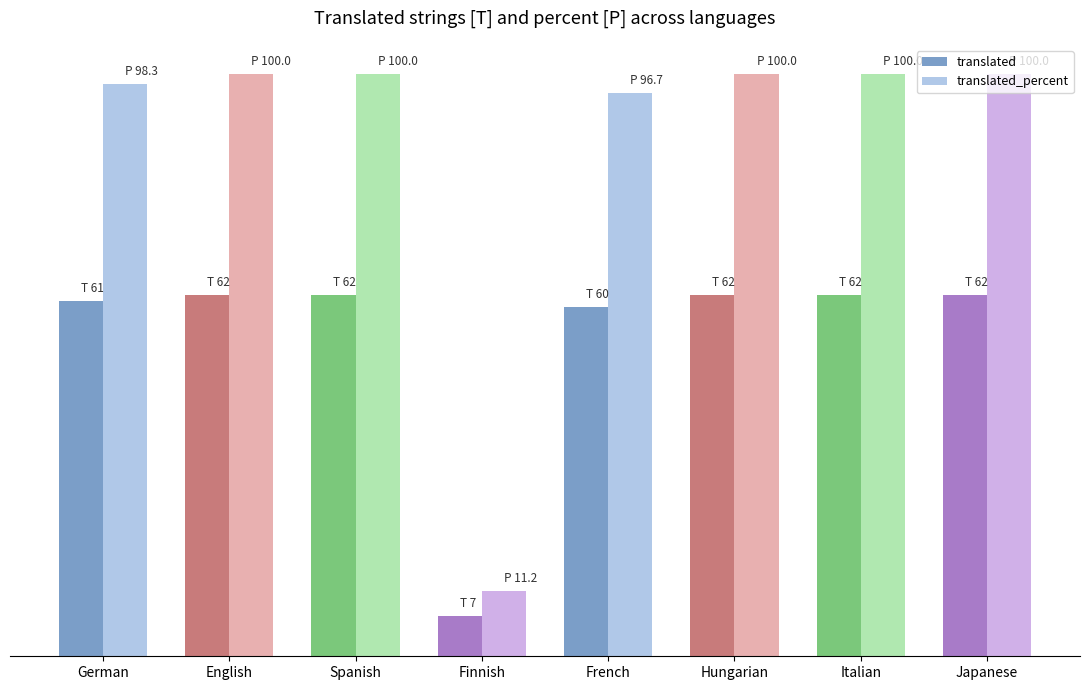

True or false: translated has a value of 88.8 at German.

False